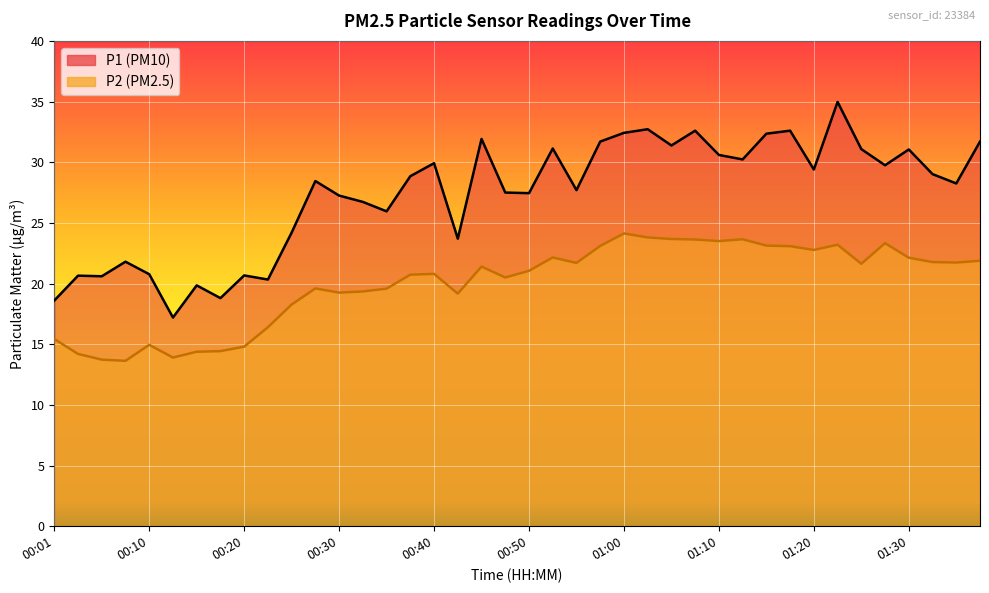

How many values in the P2 series exceed 21?

21